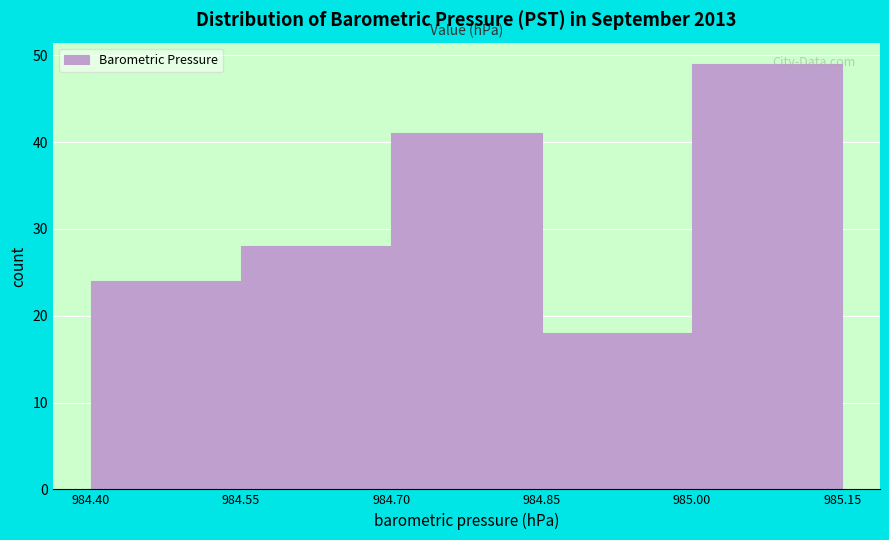

How tall is the bar that spans 984.40 to 984.55 on the x-axis? The values are not printed on the chart, so give them approximately, as read against the axis.

24